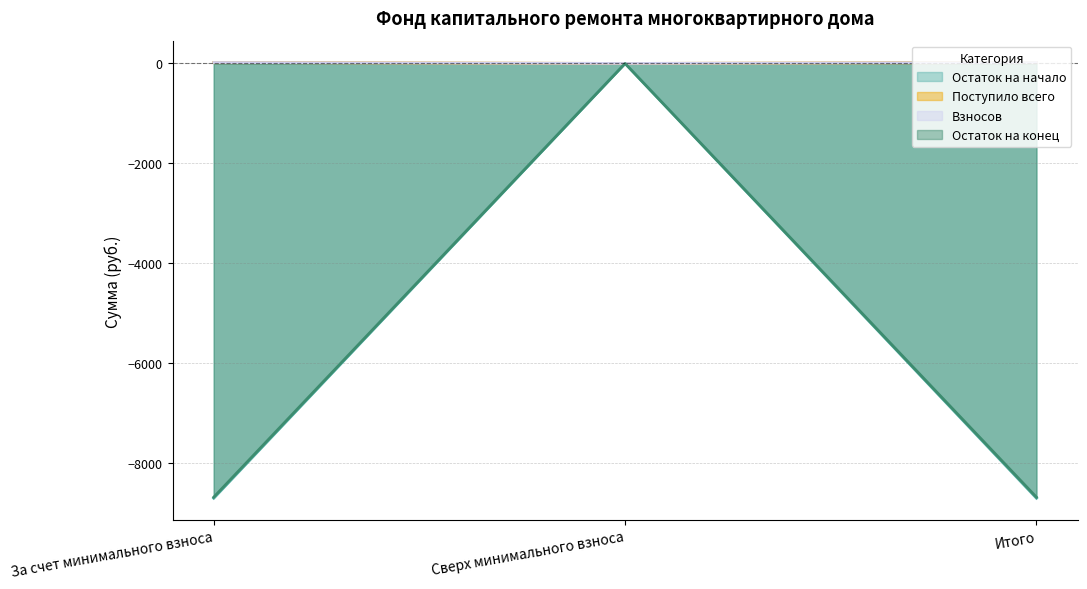

The value of Остаток на начало at Сверх минимального взноса is 0.0. True or false?

True